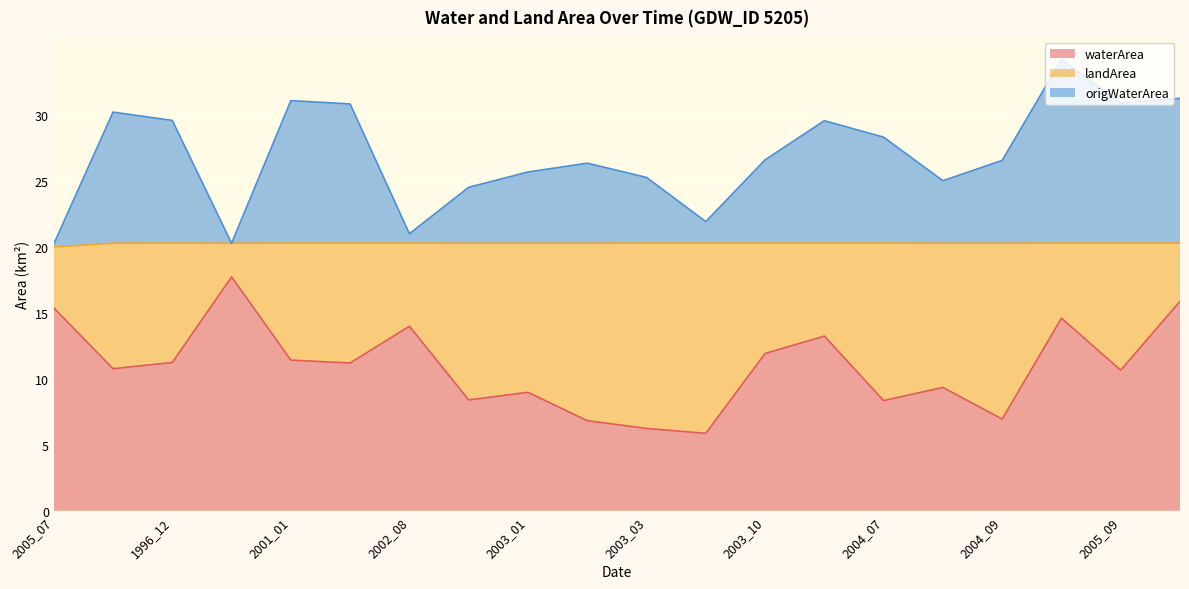

Which label corresponds to the smallest value in the chart?

2003_08